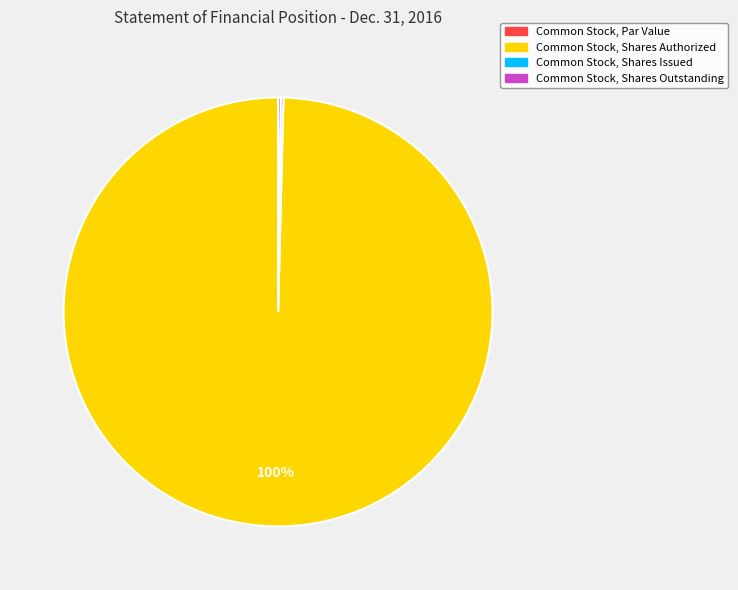

Does Common Stock, Shares Authorized represent more than half of the total?

Yes